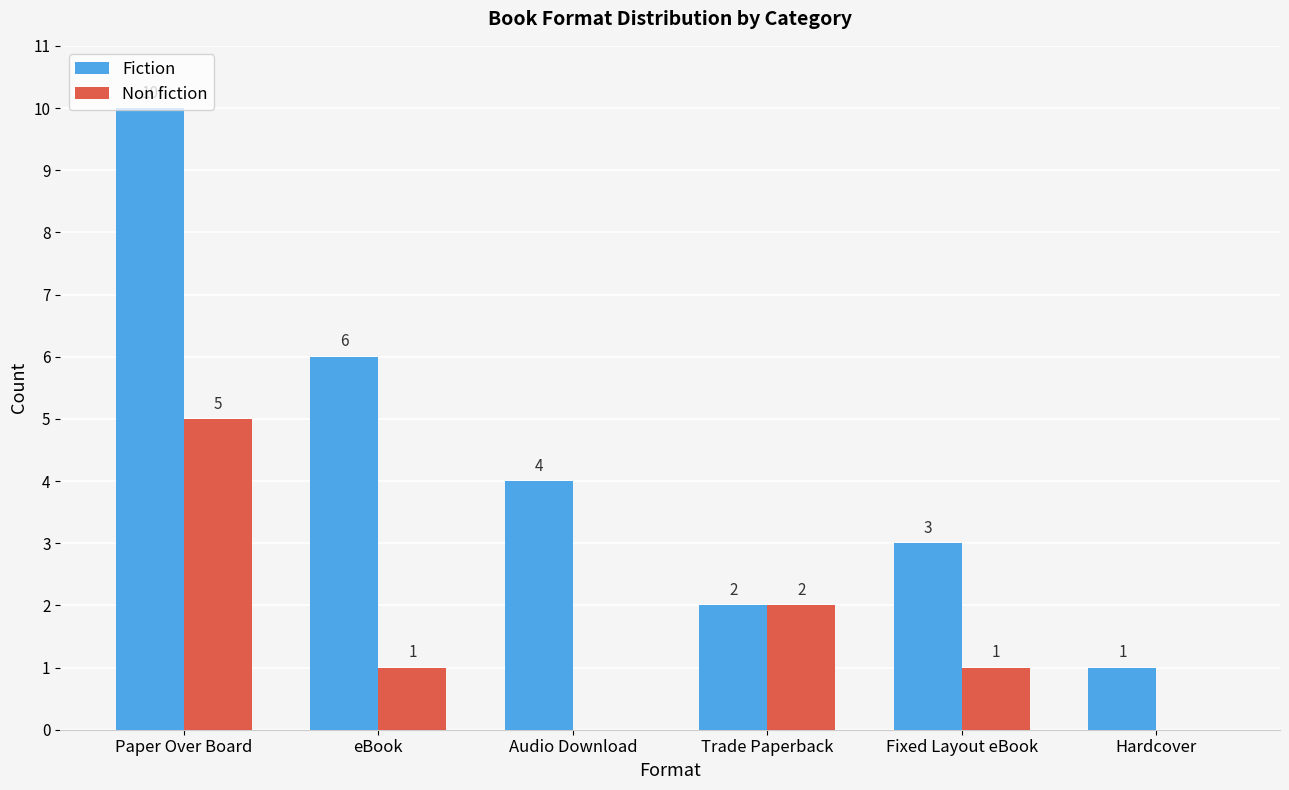

Which category has the highest value across all series?

Paper Over Board